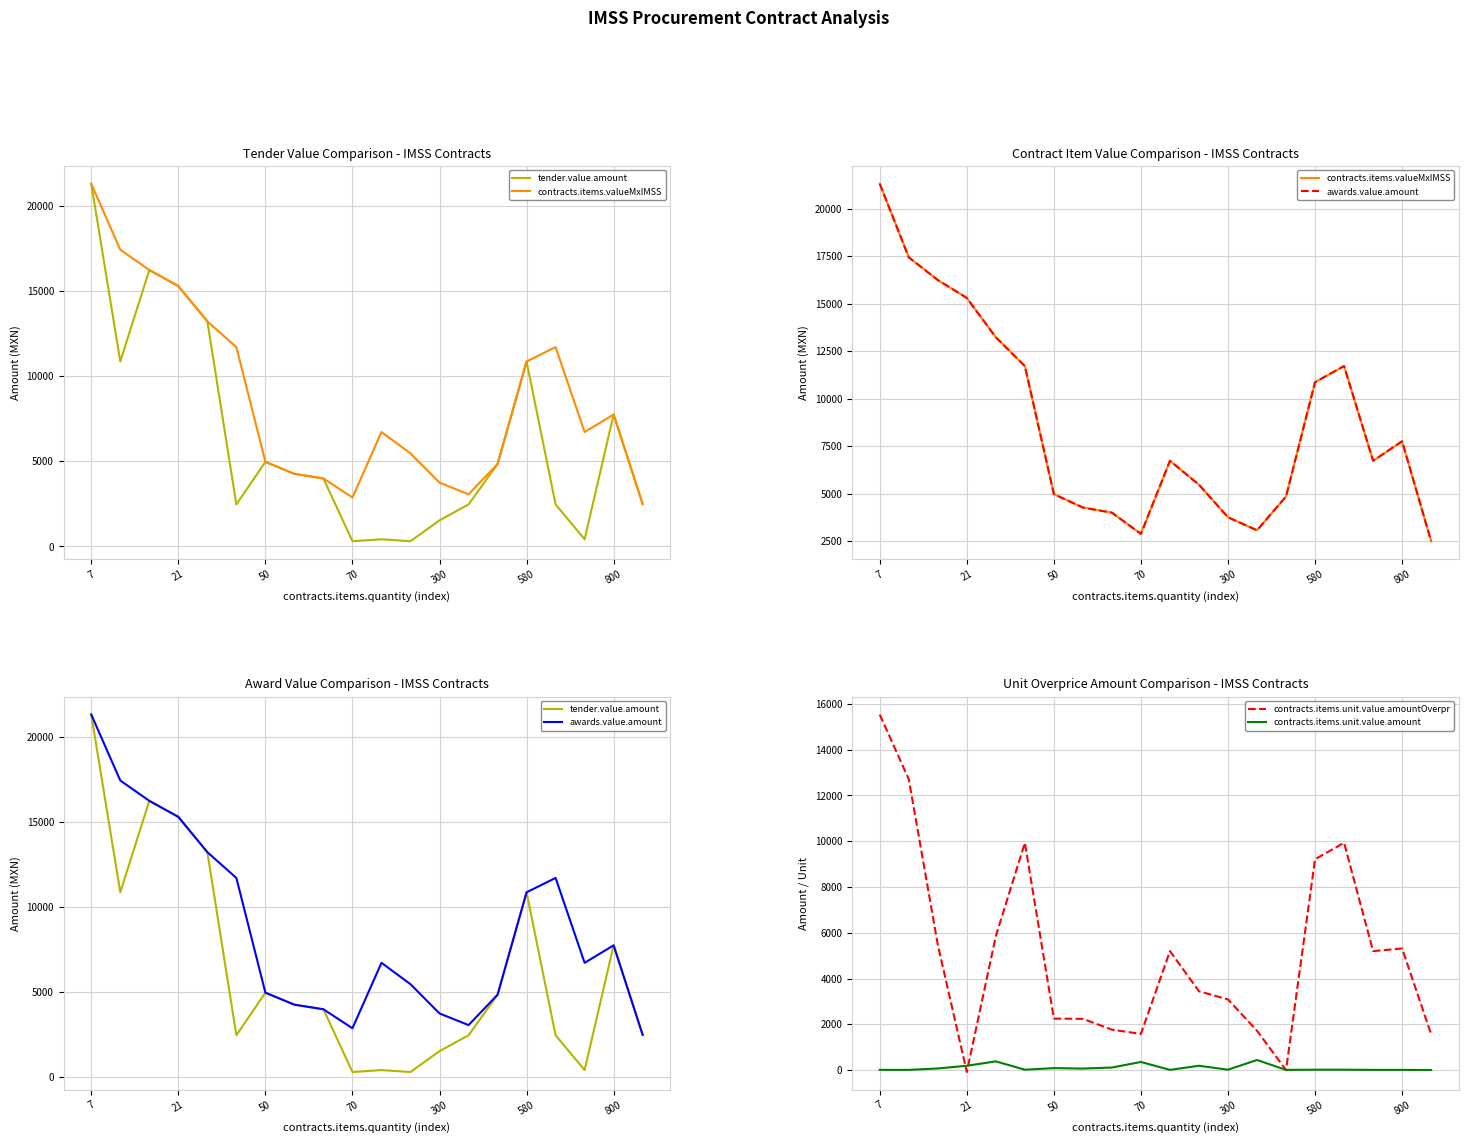

What is the difference between the maximum and second lowest values in the contracts.items.unit.value.amountOverpr series?

15535.0